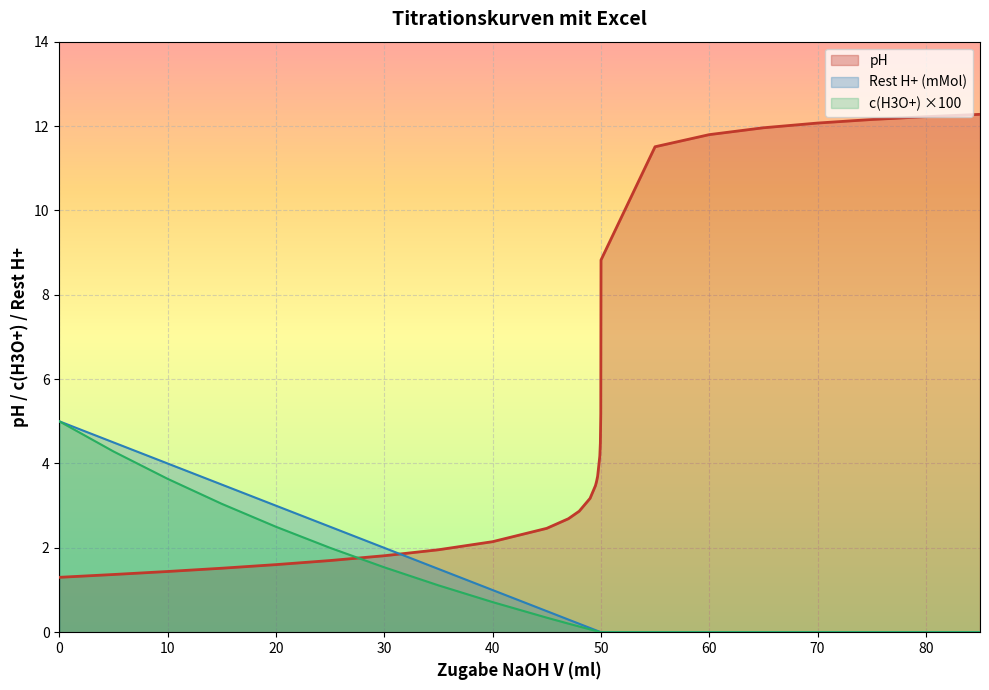

Is the value of Rest H+ (mMol) at 15.0 greater than the value of c(H3O+) at 60.0?

Yes